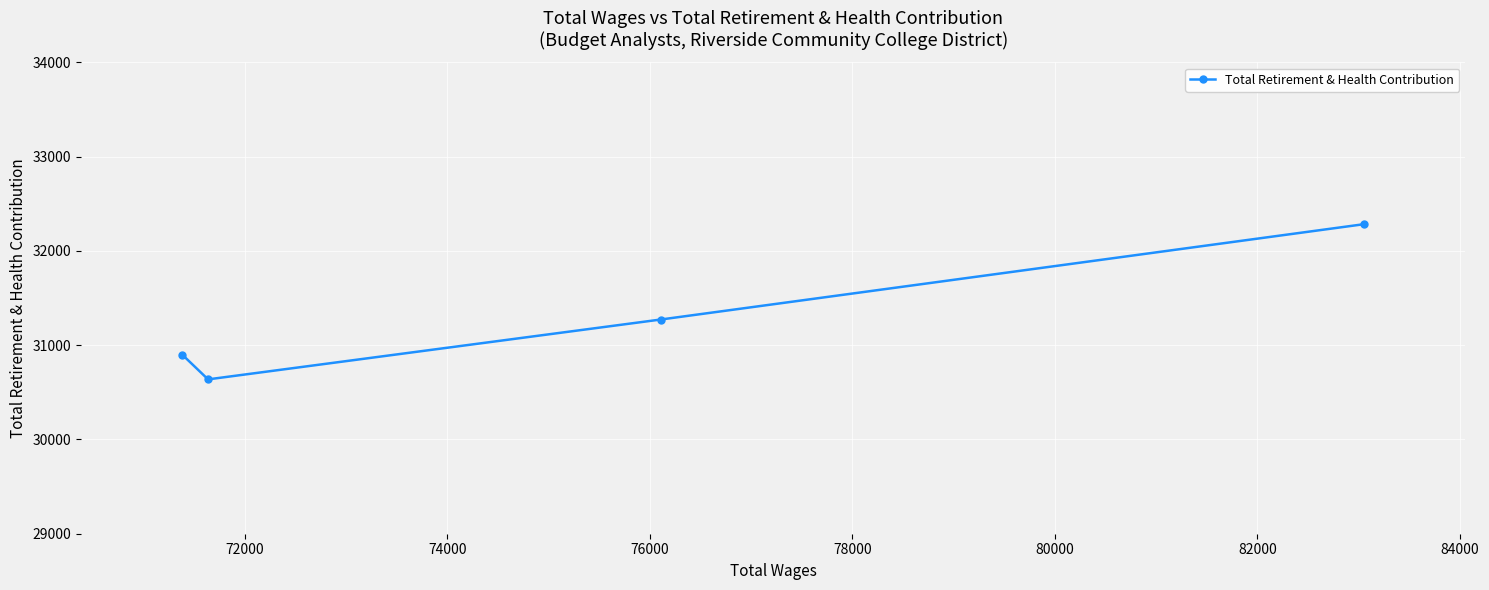

What is the value of the 4th point from the left?

32283